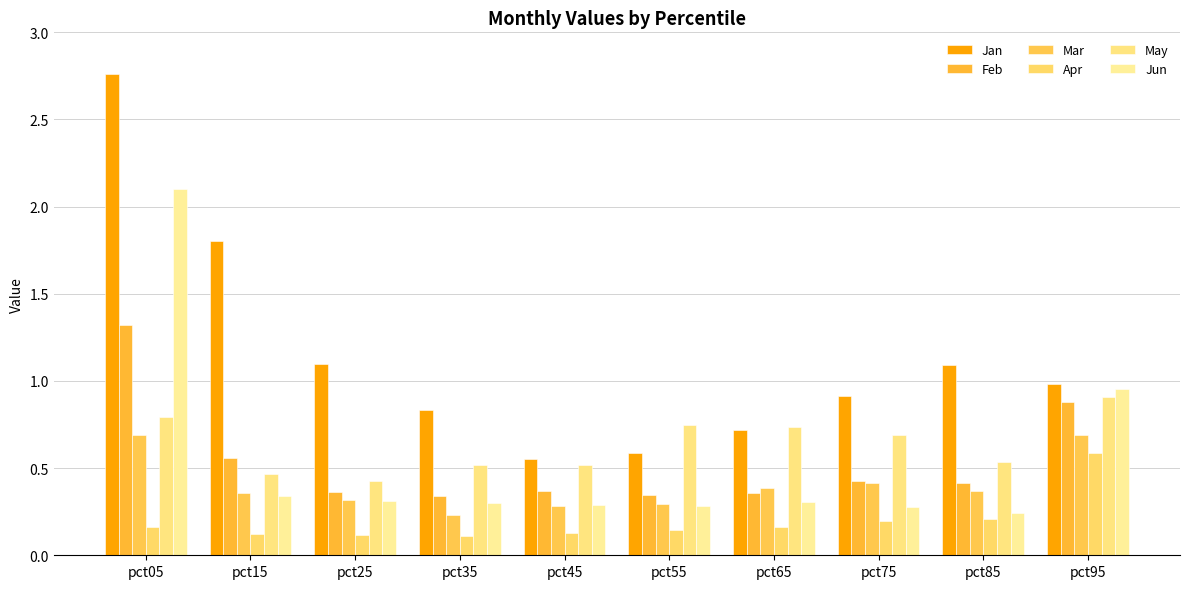

The value of Jan at pct55 is 0.9. True or false?

False